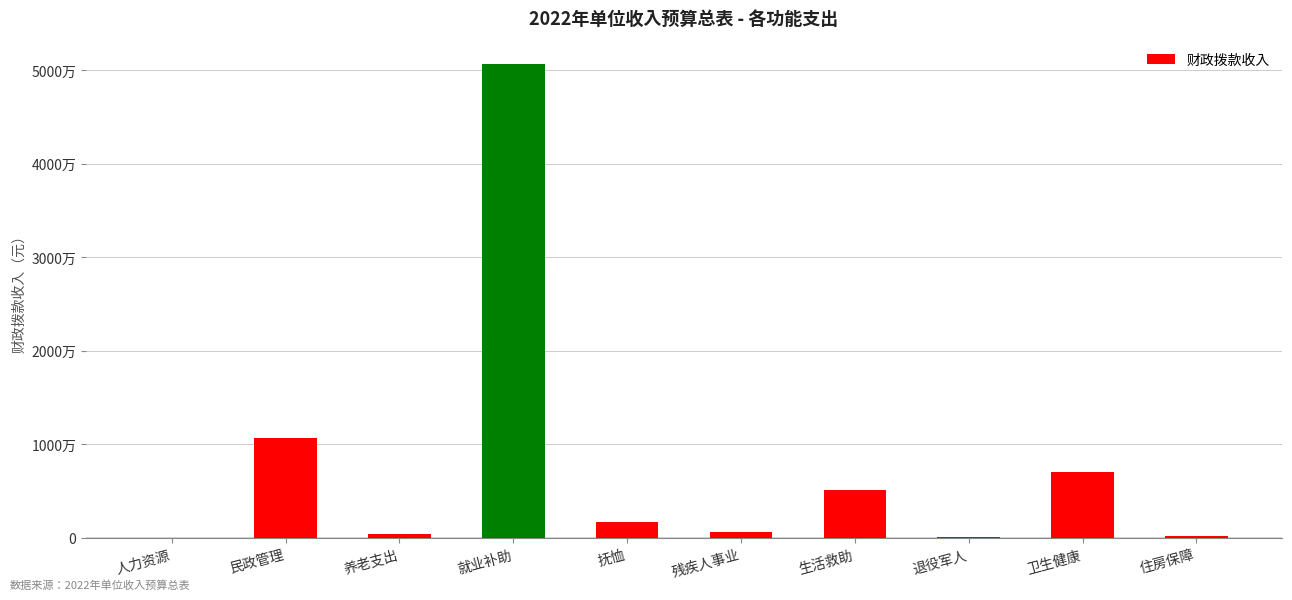

What position from the right is 养老支出?

8